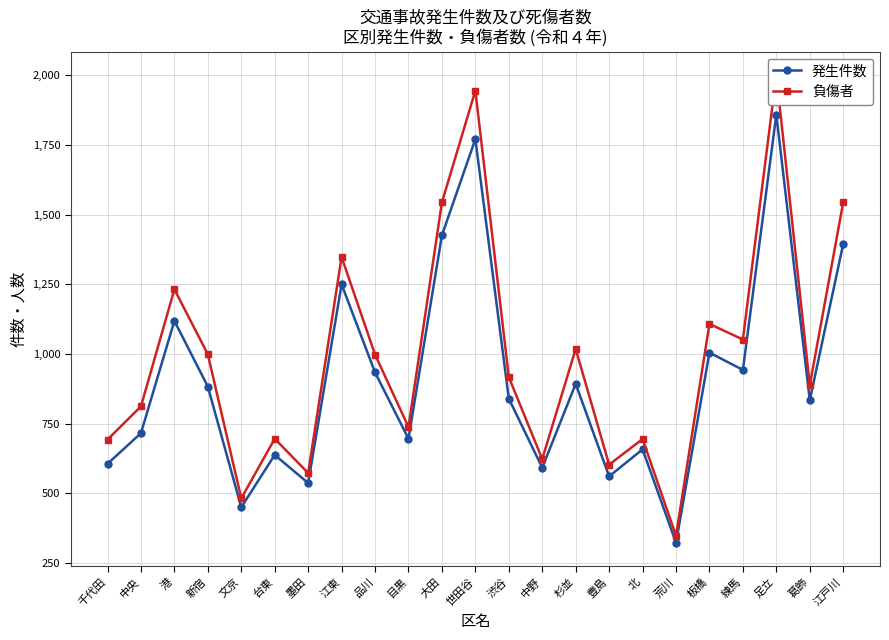

What is the difference between the maximum and minimum values in the 発生件数 series?

1536